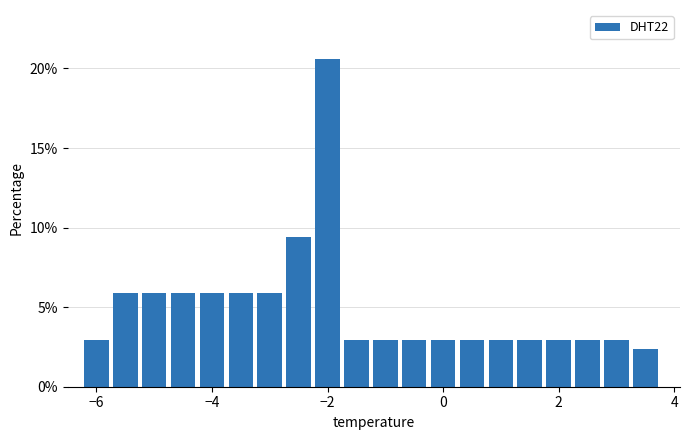

Around what value on the x-axis is the tallest bar? Give the approximate position of its centre, as read against the axis.

-2.0